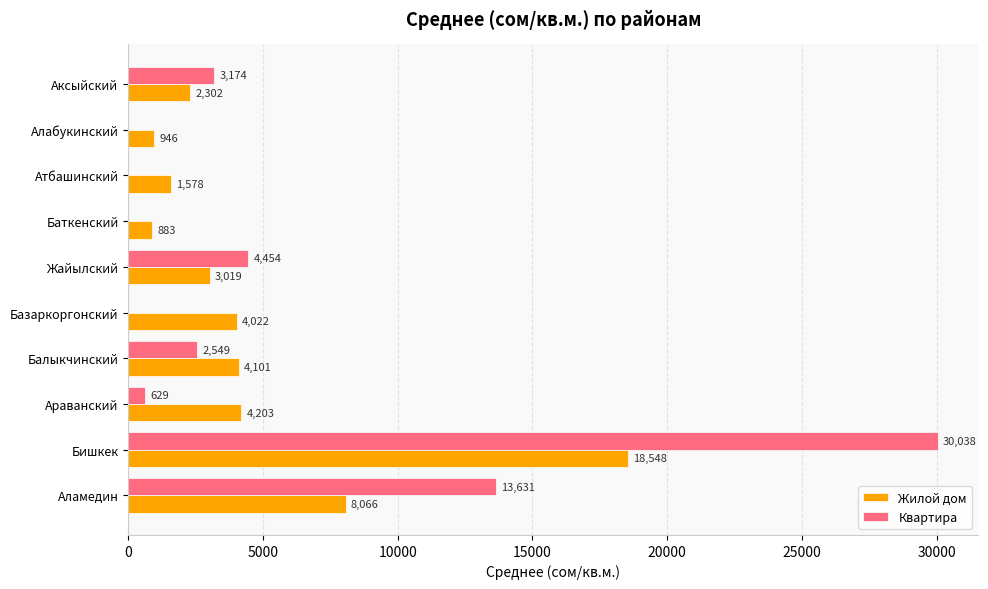

What is the total value across all series at Бишкек?

48586.0